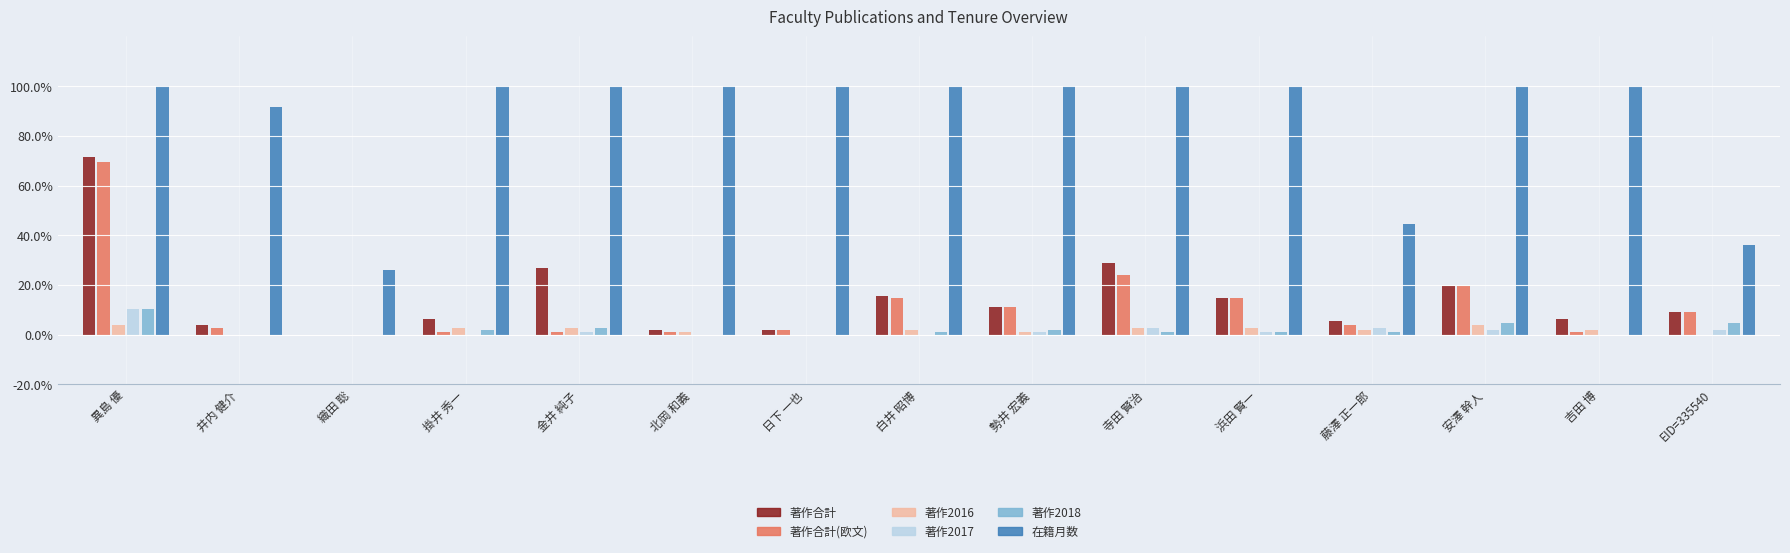

Are the bars horizontal?

No